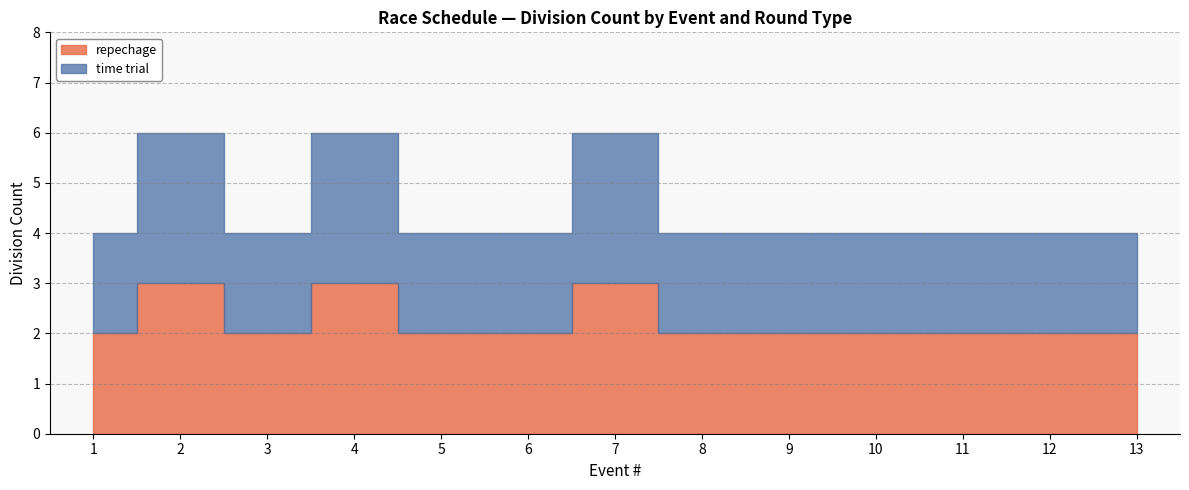

At which category does the chart reach its minimum across all series?

1